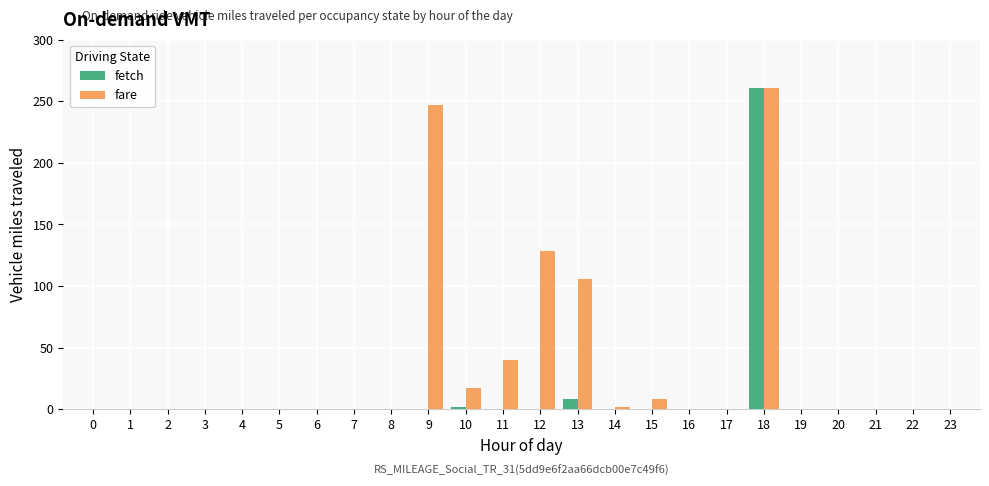

Where is fetch nearest to the value 130?

13